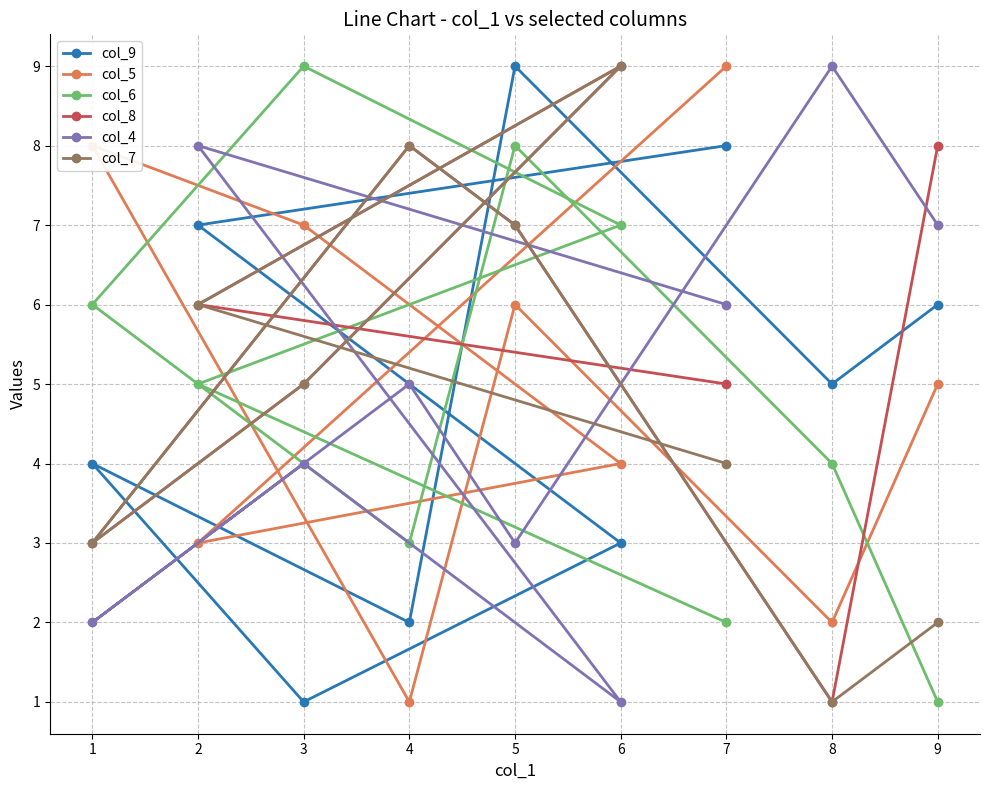

Which category has the lowest value in the col_4 series?

6